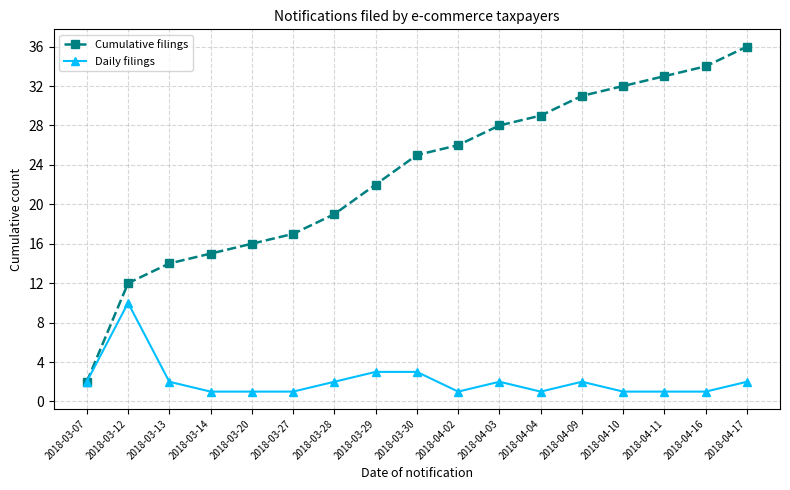

How many values in the Daily filings series are below 2?

8